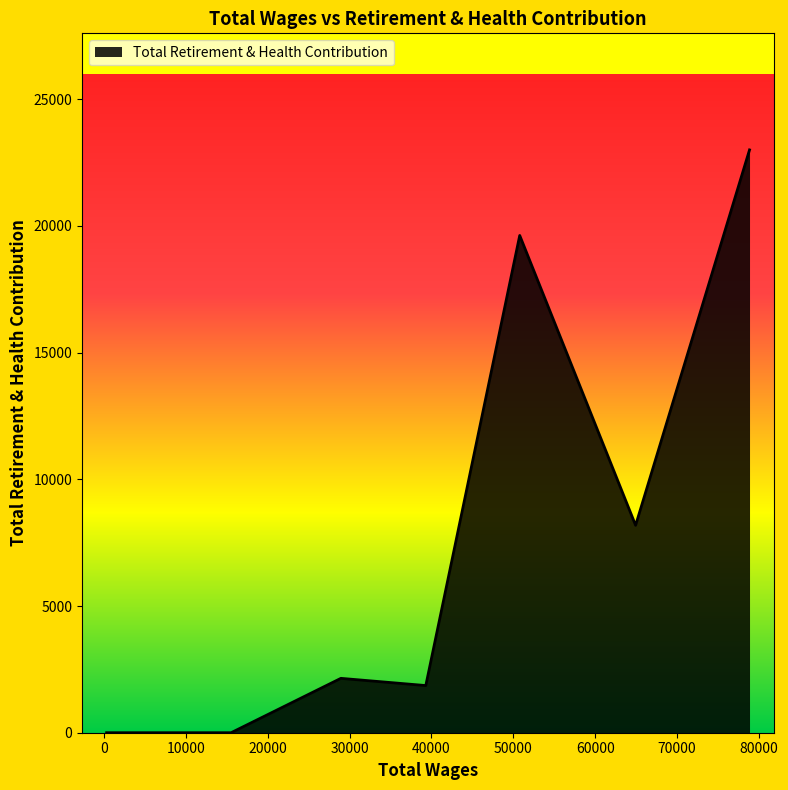

How many values are below 2146?

3